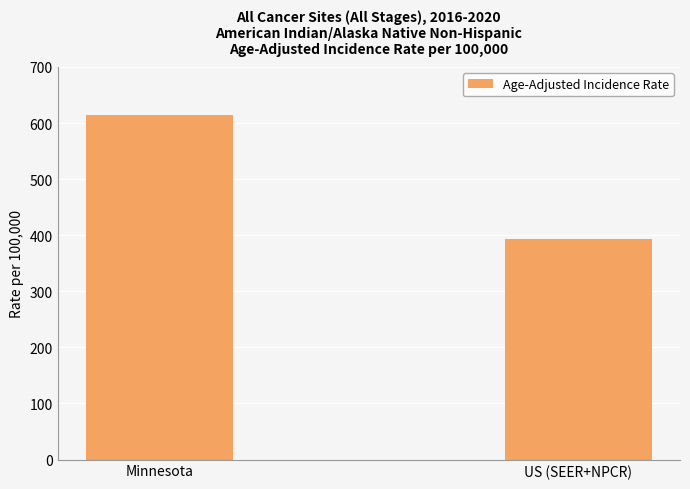

What is the value of the 1st bar from the left?

615.0